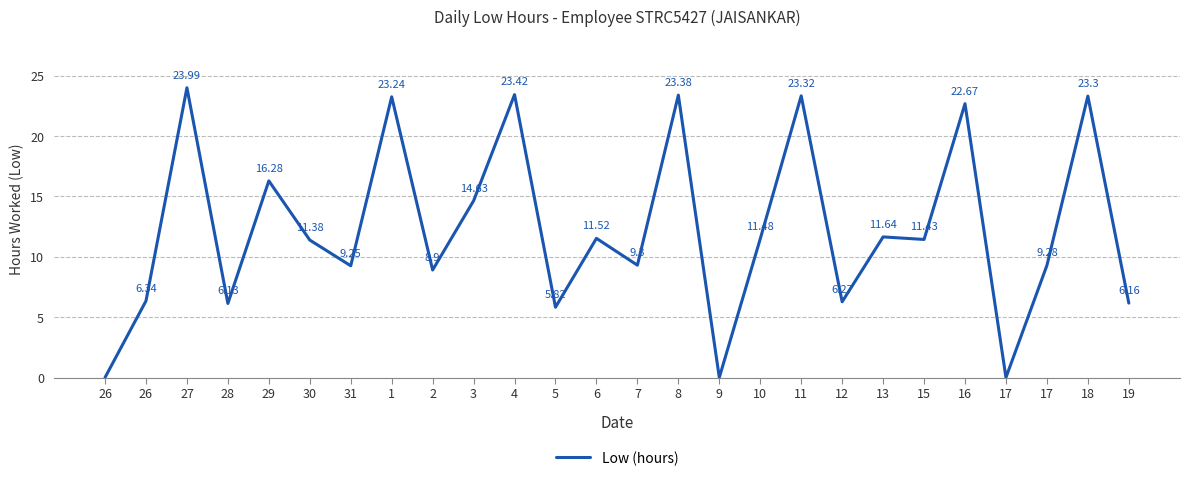

How many values are below 11?

12